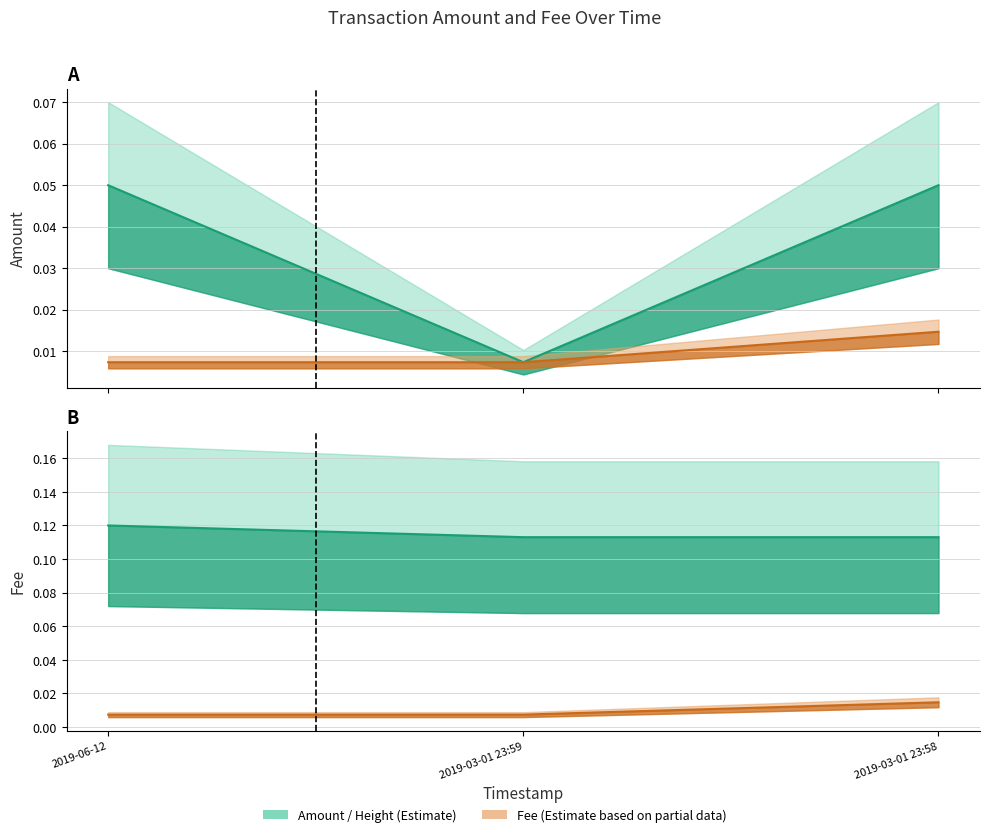

True or false: Amount has a value of 0.1 at 2019-03-01 23:58.

True